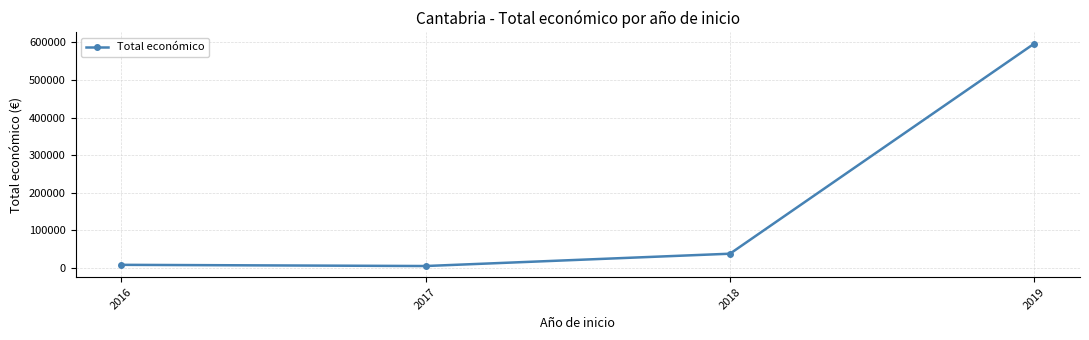

Reading left to right, list all the values displayed in this chart.

7990.0	4800.0	37596.5	597171.0